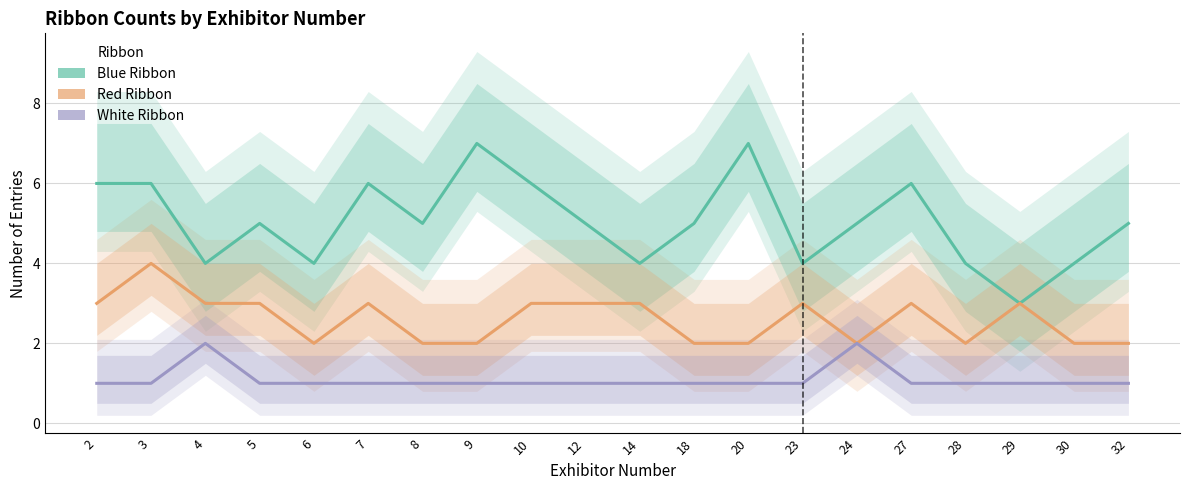

In Blue Ribbon, how many points are lower than both neighbors (excluding endpoints)?

6